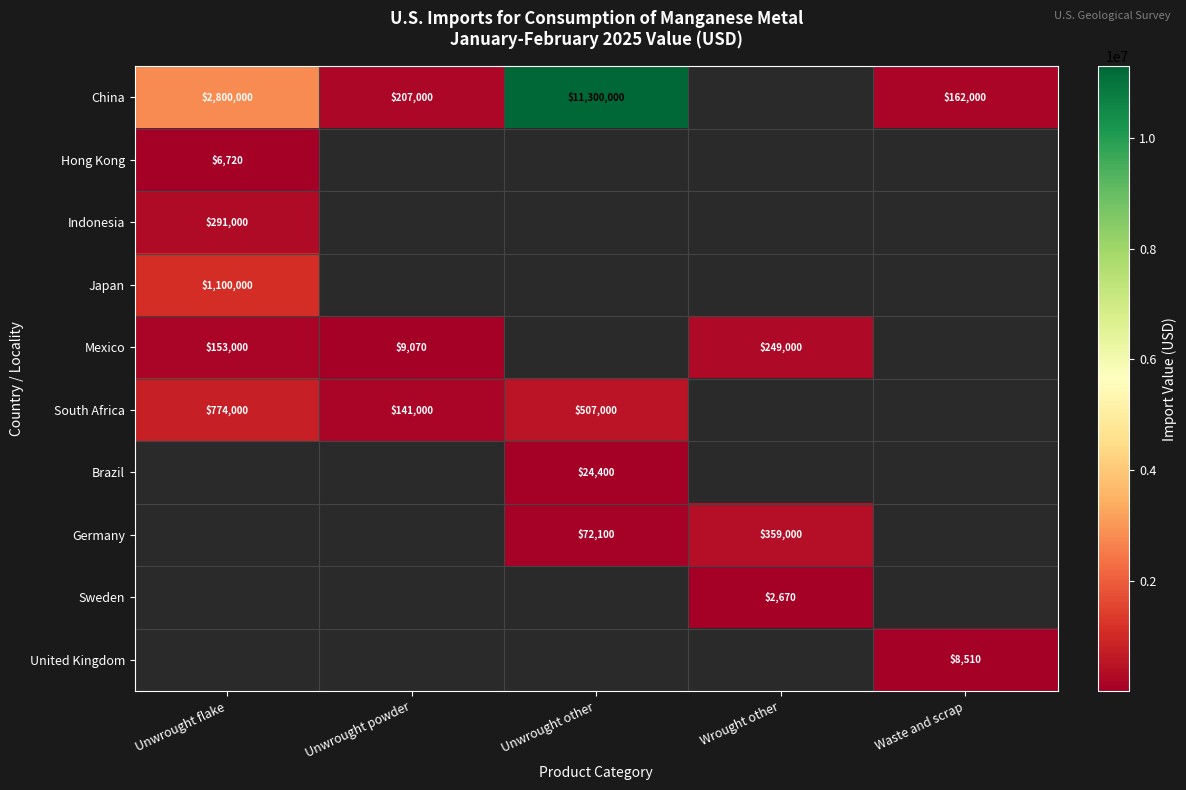

The Germany series shows 226699 at Wrought other. True or false?

False